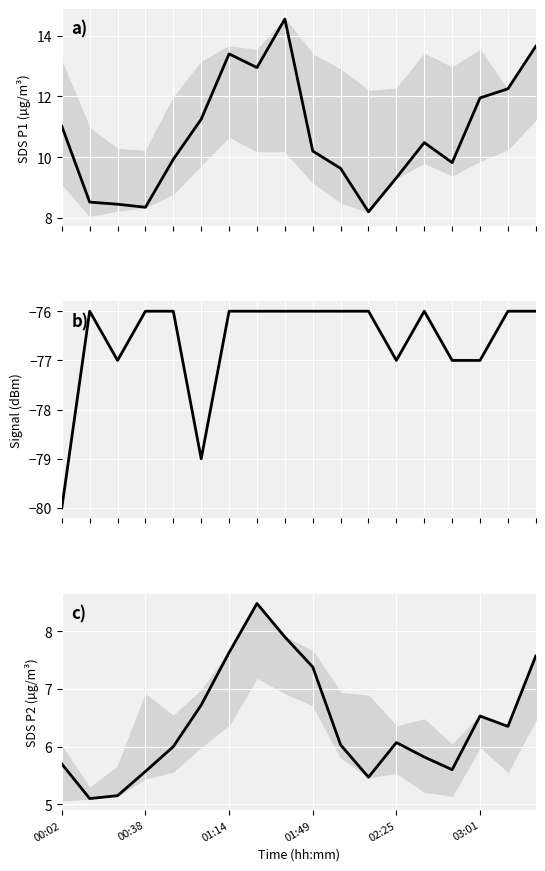

What are all the series names shown in the legend?

SDS_P1, Signal, SDS_P2